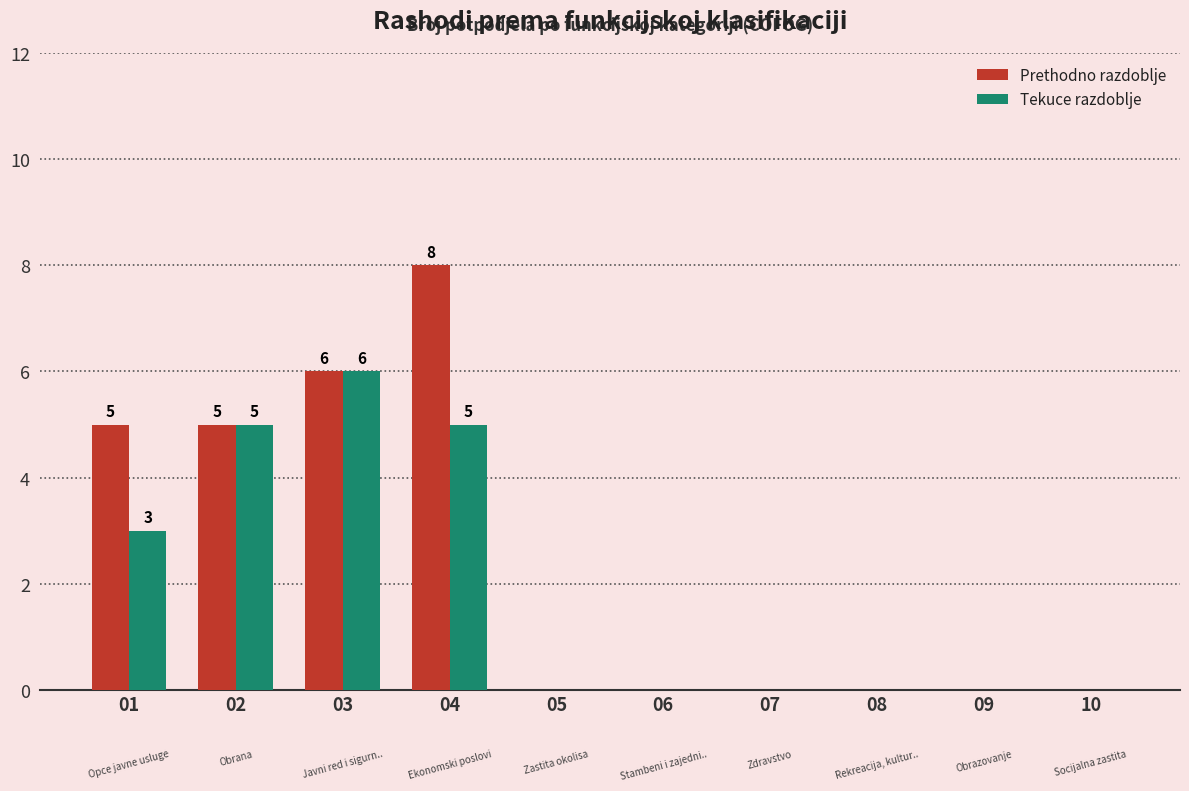

What is the average value of the Prethodno razdoblje series?

2